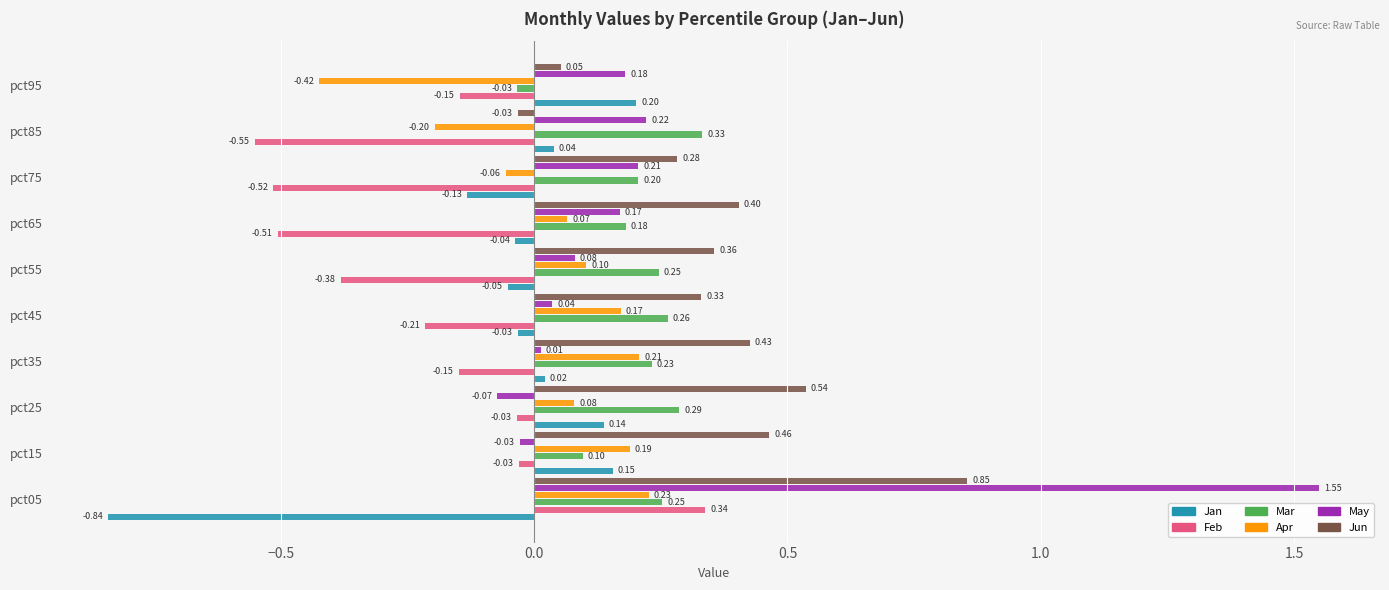

How many values in the Feb series are below 0?

9